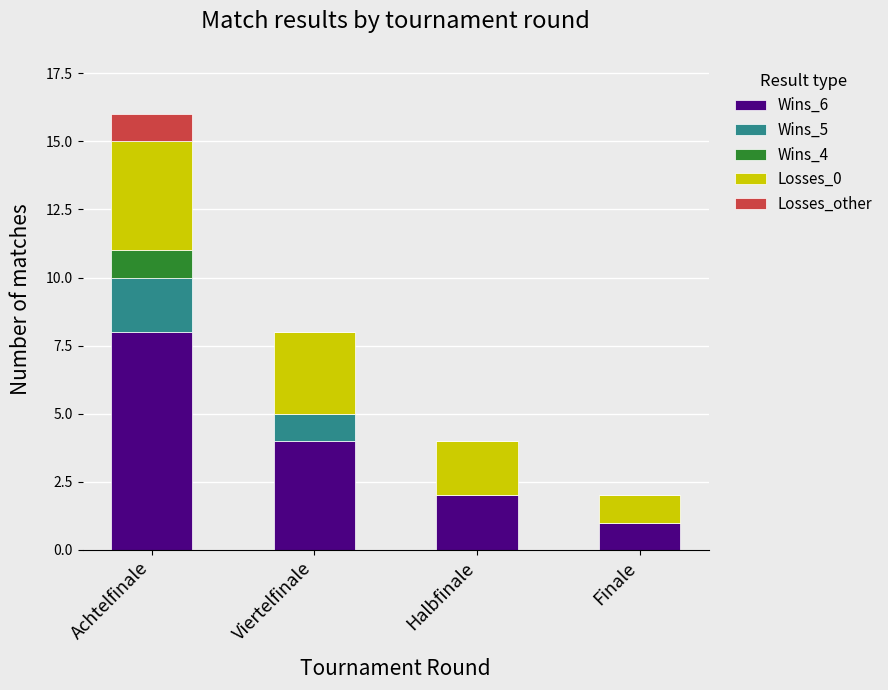

Reading left to right, what are the values for Wins_6?

Achtelfinale=8	Viertelfinale=4	Halbfinale=2	Finale=1